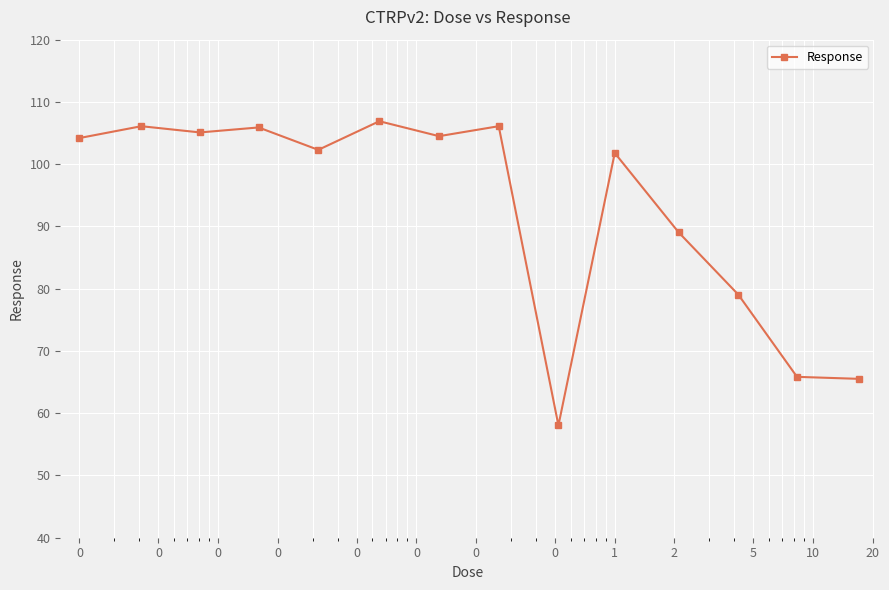

What is the sum of all values?

1300.4